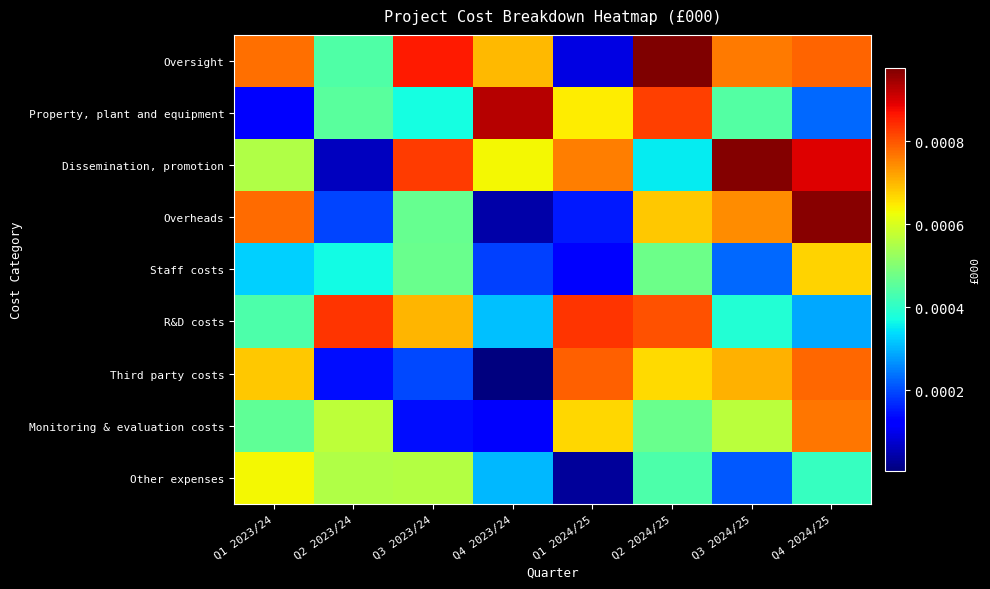

Reading left to right, what are all the values shown in this chart?

Oversight: Q1 2023/24=0.0	Q2 2023/24=0.0	Q3 2023/24=0.0	Q4 2023/24=0.0	Q1 2024/25=0.0	Q2 2024/25=0.0	Q3 2024/25=0.0	Q4 2024/25=0.0
Property, plant and equipment: Q1 2023/24=0.0	Q2 2023/24=0.0	Q3 2023/24=0.0	Q4 2023/24=0.0	Q1 2024/25=0.0	Q2 2024/25=0.0	Q3 2024/25=0.0	Q4 2024/25=0.0
Dissemination, promotion: Q1 2023/24=0.0	Q2 2023/24=0.0	Q3 2023/24=0.0	Q4 2023/24=0.0	Q1 2024/25=0.0	Q2 2024/25=0.0	Q3 2024/25=0.0	Q4 2024/25=0.0
Overheads: Q1 2023/24=0.0	Q2 2023/24=0.0	Q3 2023/24=0.0	Q4 2023/24=0.0	Q1 2024/25=0.0	Q2 2024/25=0.0	Q3 2024/25=0.0	Q4 2024/25=0.0
Staff costs: Q1 2023/24=0.0	Q2 2023/24=0.0	Q3 2023/24=0.0	Q4 2023/24=0.0	Q1 2024/25=0.0	Q2 2024/25=0.0	Q3 2024/25=0.0	Q4 2024/25=0.0
R&D costs: Q1 2023/24=0.0	Q2 2023/24=0.0	Q3 2023/24=0.0	Q4 2023/24=0.0	Q1 2024/25=0.0	Q2 2024/25=0.0	Q3 2024/25=0.0	Q4 2024/25=0.0
Third party costs: Q1 2023/24=0.0	Q2 2023/24=0.0	Q3 2023/24=0.0	Q4 2023/24=0.0	Q1 2024/25=0.0	Q2 2024/25=0.0	Q3 2024/25=0.0	Q4 2024/25=0.0
Monitoring & evaluation costs: Q1 2023/24=0.0	Q2 2023/24=0.0	Q3 2023/24=0.0	Q4 2023/24=0.0	Q1 2024/25=0.0	Q2 2024/25=0.0	Q3 2024/25=0.0	Q4 2024/25=0.0
Other expenses: Q1 2023/24=0.0	Q2 2023/24=0.0	Q3 2023/24=0.0	Q4 2023/24=0.0	Q1 2024/25=0.0	Q2 2024/25=0.0	Q3 2024/25=0.0	Q4 2024/25=0.0